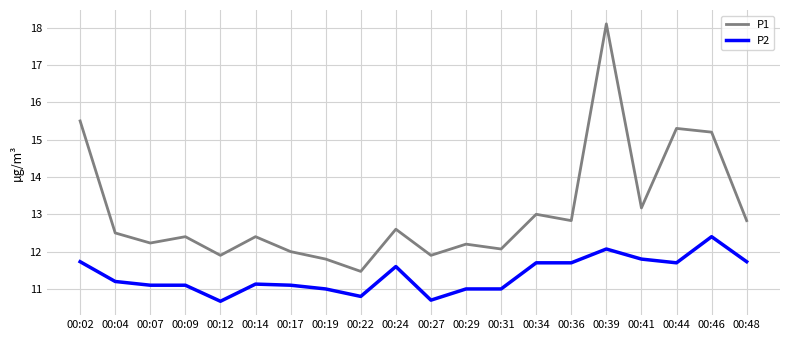

Which series has the widest spread of values?

P1